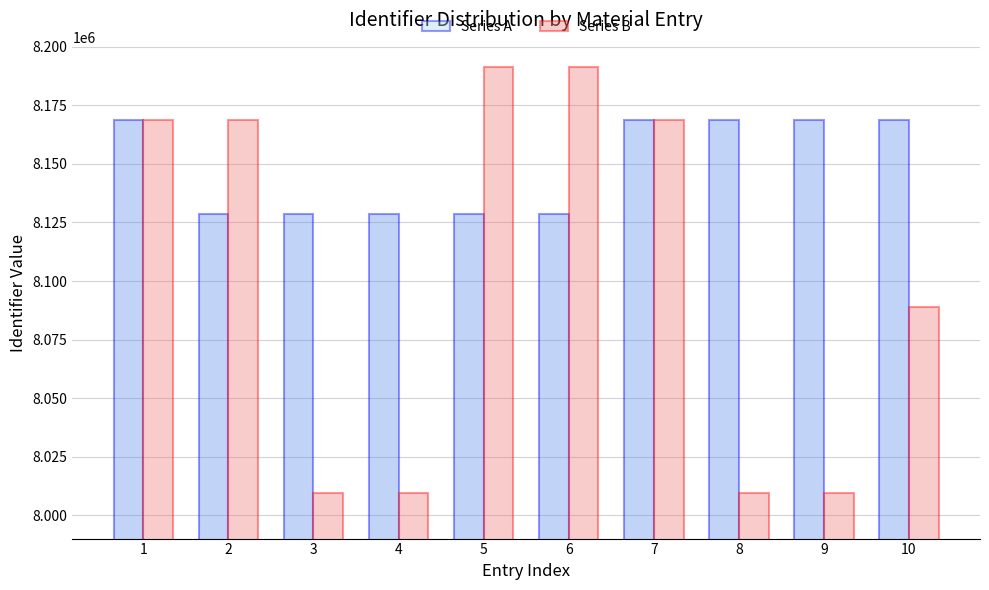

What is the value of the Series B bar at the 2nd from the left?

8168587